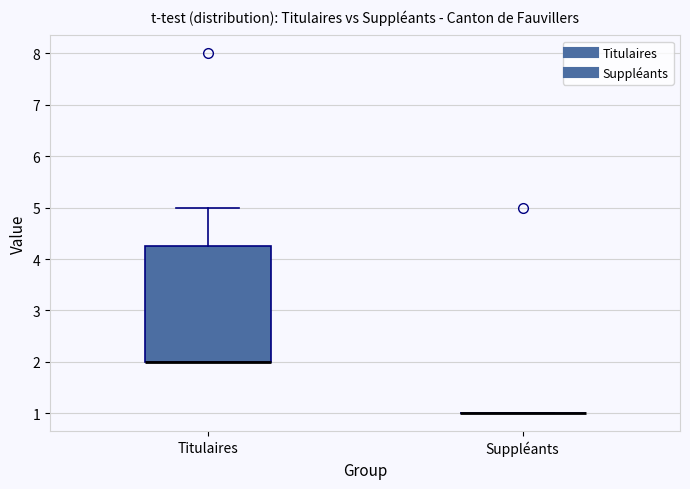

Comparing the boxes themselves (not the whiskers), which one is the tallest?

Titulaires